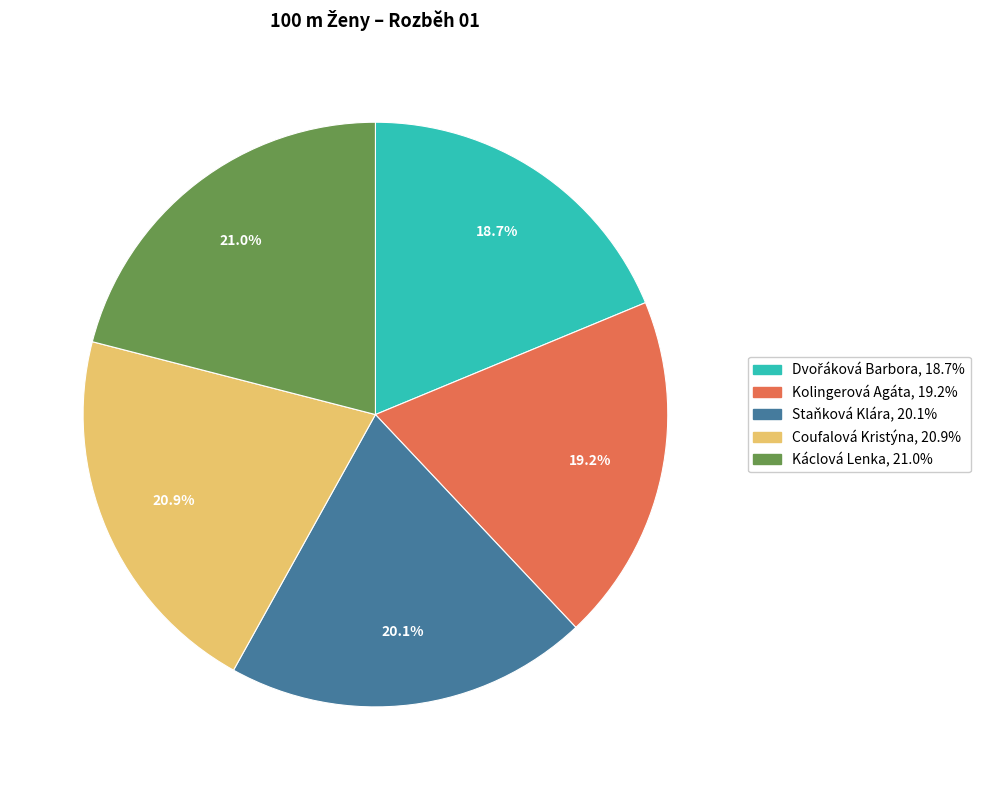

Approximately how many times larger is the value at Coufalová Kristýna compared to Kolingerová Agáta?

1.1